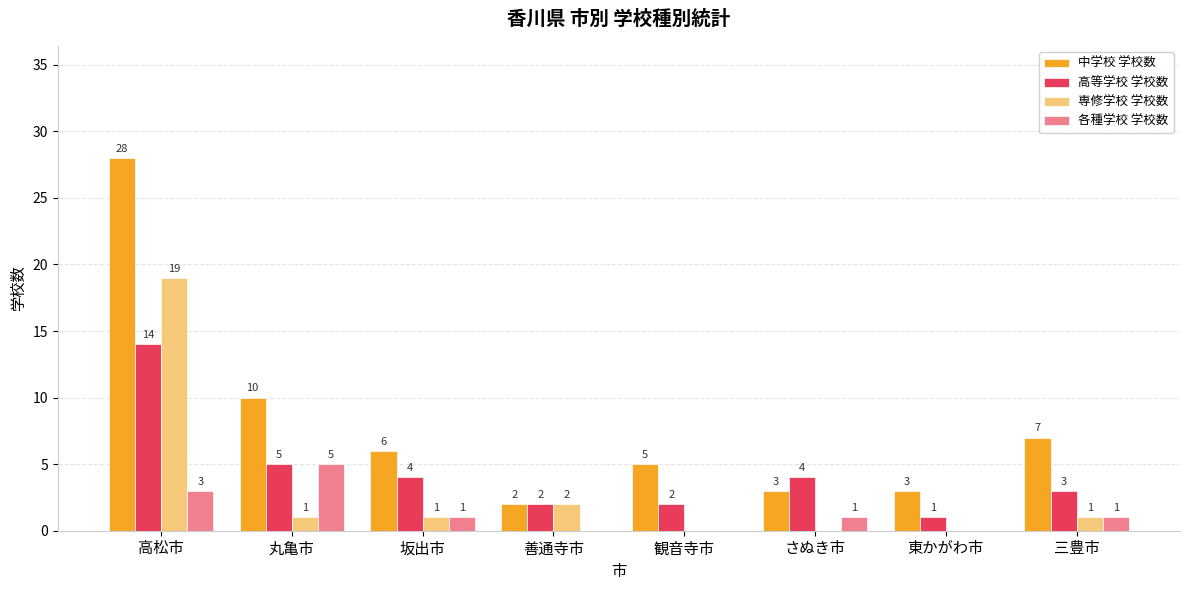

At which category is the sum across all series the highest?

高松市